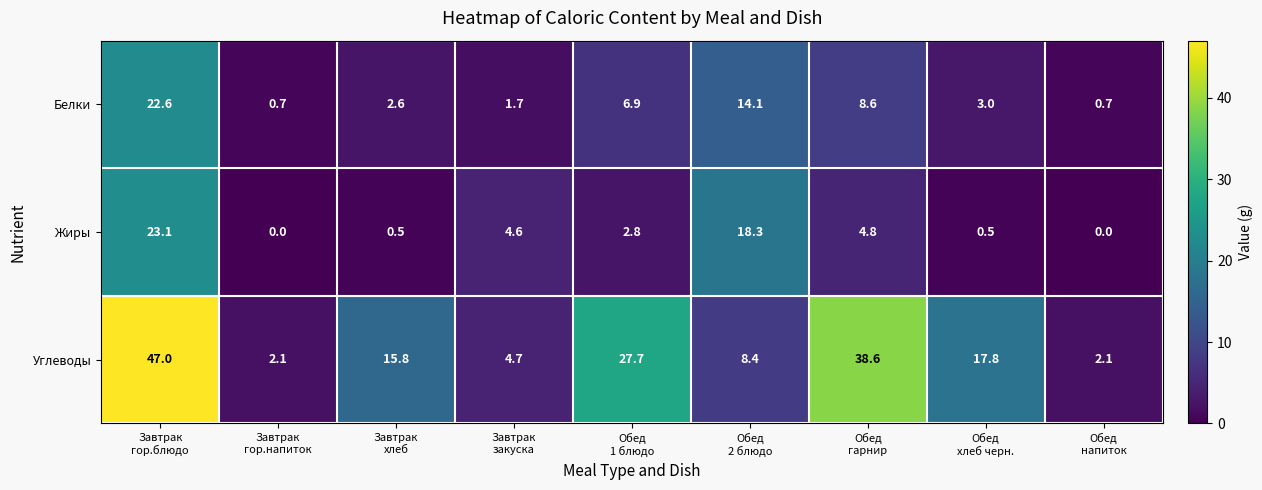

Which series has the largest total across all categories?

Углеводы